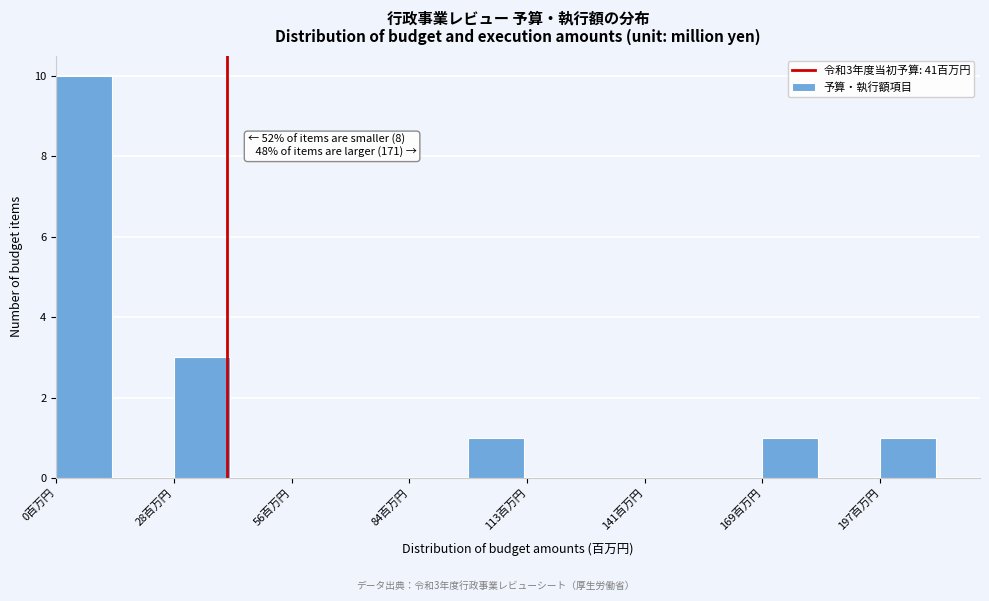

Around what value on the x-axis is the tallest bar? Give the approximate position of its centre, as read against the axis.

5